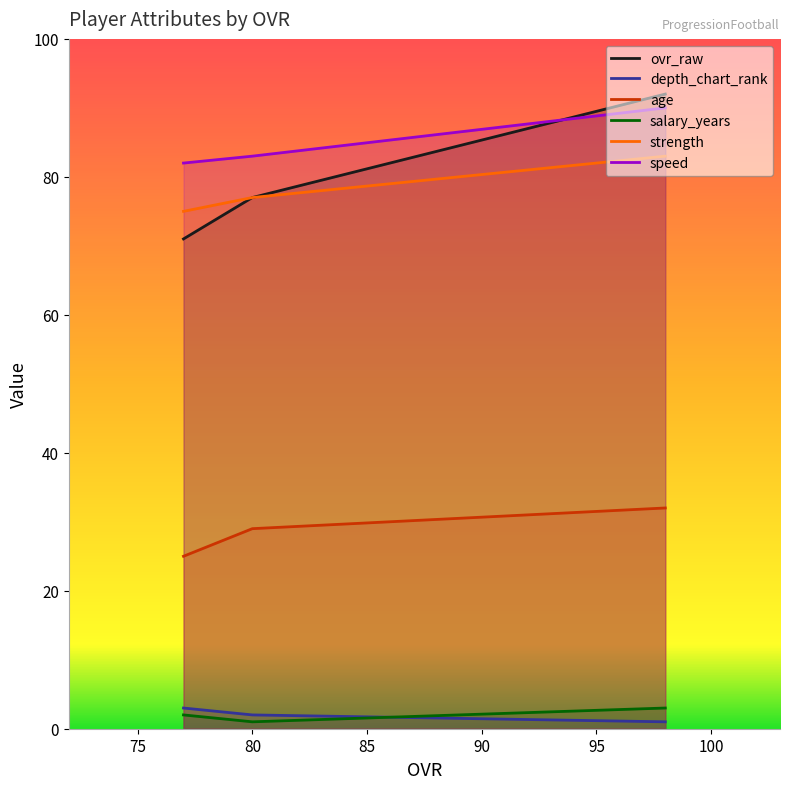

How many data points in age are above 29?

1